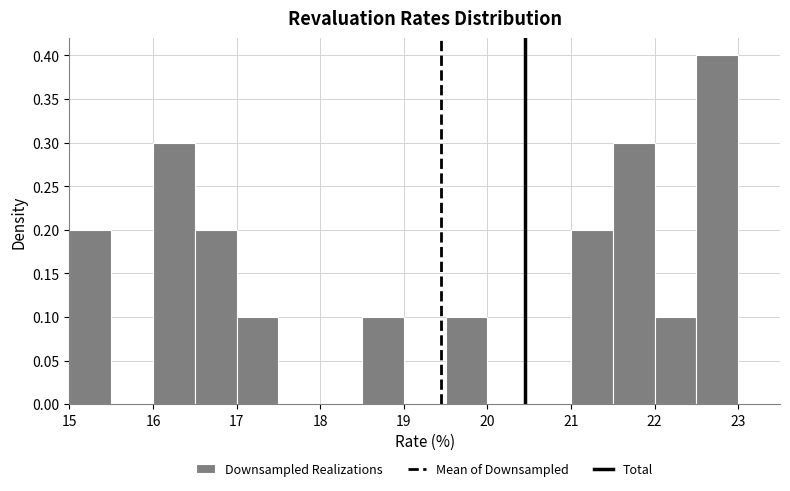

How tall is the bar that spans 16.0 to 16.5 on the x-axis? The values are not printed on the chart, so give them approximately, as read against the axis.

0.3